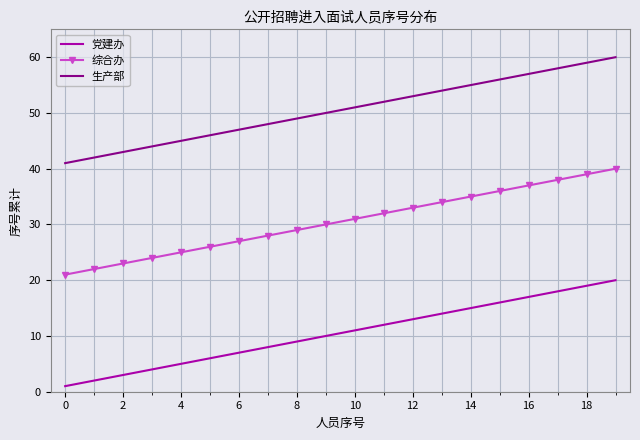

Which series has the largest total across all categories?

生产部